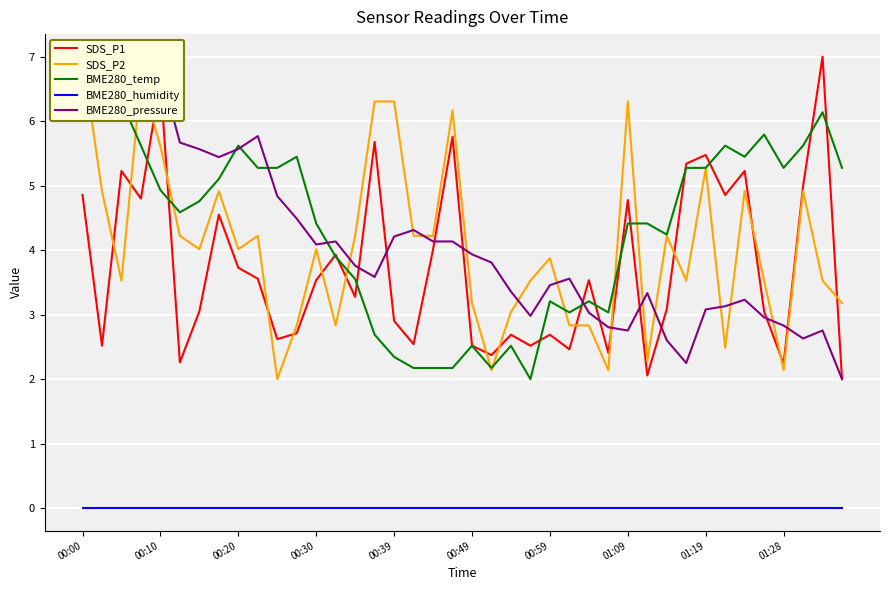

What value does the SDS_P1 series have at 26?

3.5